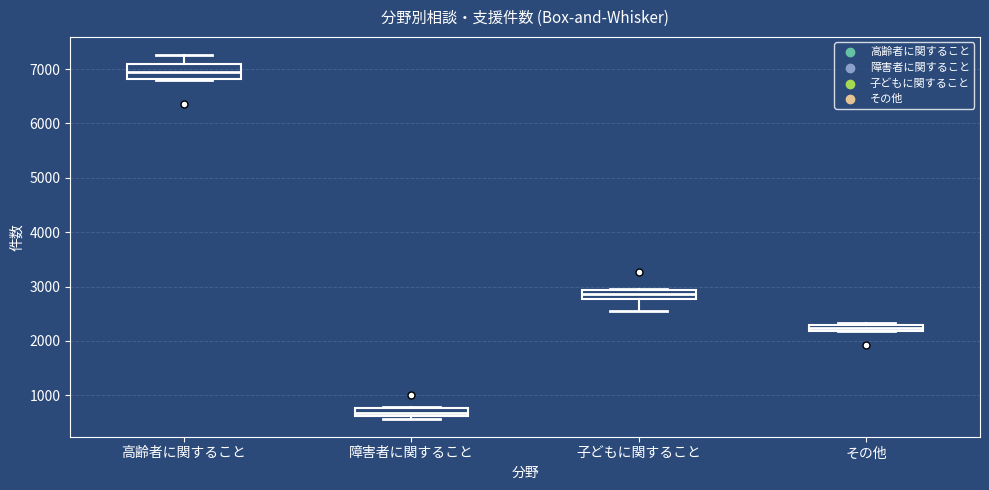

Which box has the lowest median line?

障害者に関すること